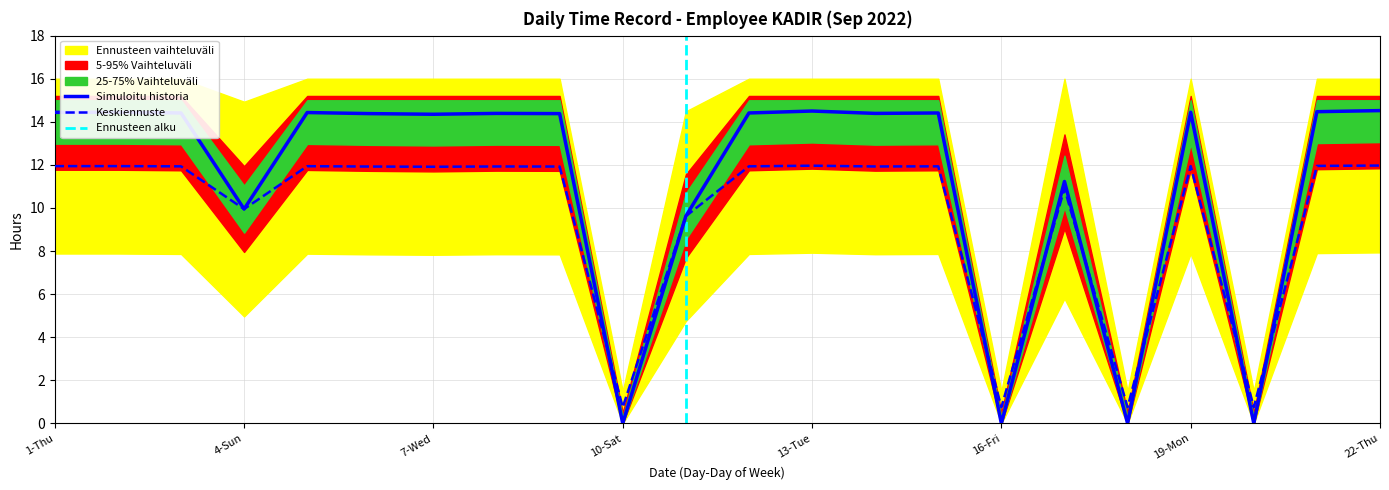

Where is the data nearest to the value 7?

11-Sun